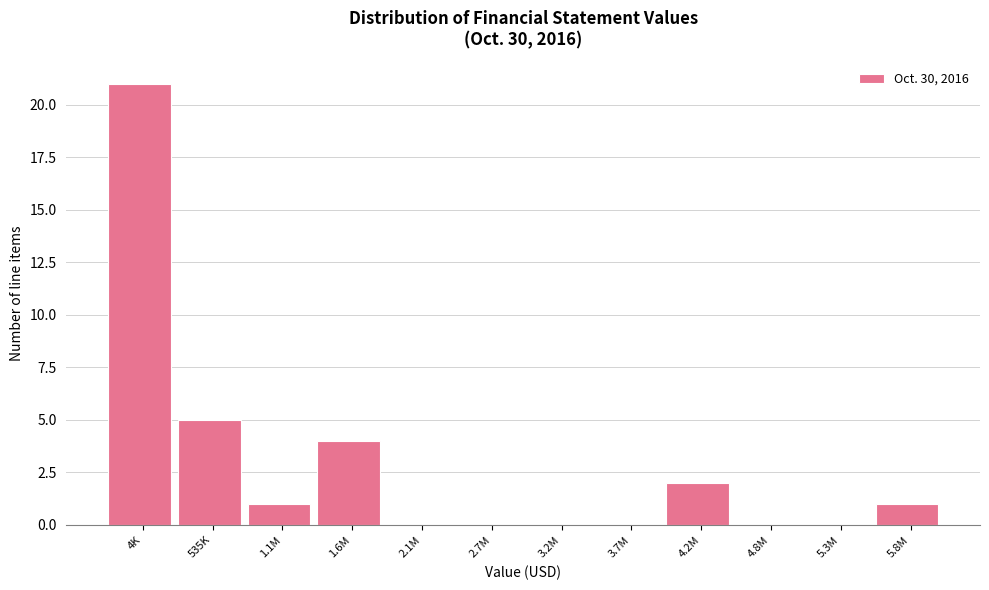

Reading left to right, transcribe all the data shown in this chart.

4K=21	535K=5	1.1M=1	1.6M=4	2.1M=0	2.7M=0	3.2M=0	3.7M=0	4.2M=2	4.8M=0	5.3M=0	5.8M=1